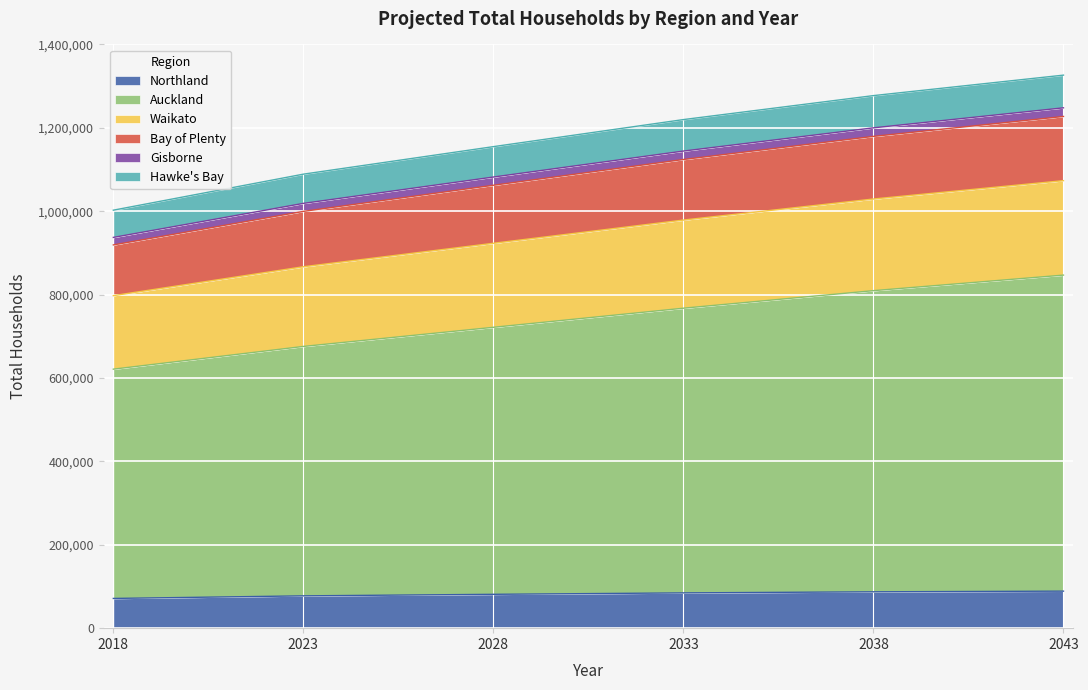

What is the value of the Auckland point at the 6th from the left?

846800